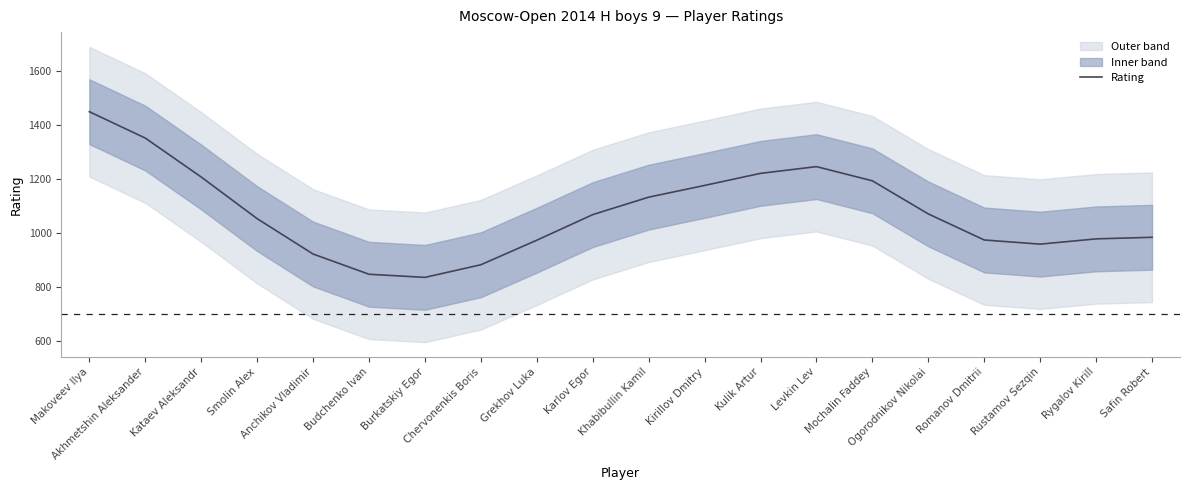

Is it true that the value at Rustamov Sezqin is 1317.8?

False